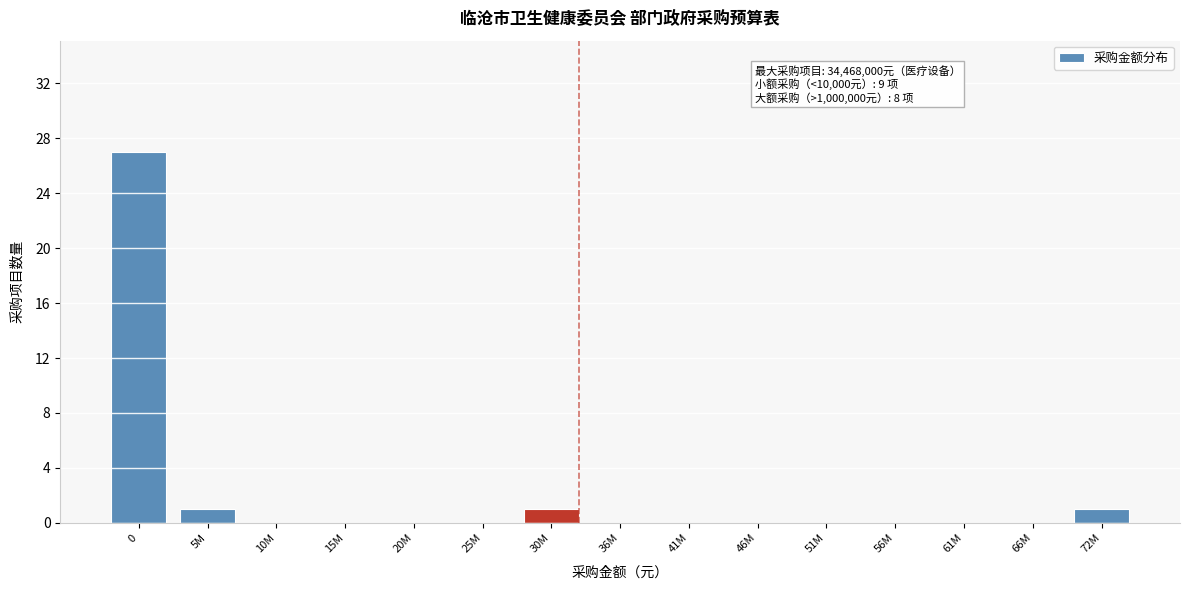

Reading left to right, extract all data points from this chart.

0=27	5M=1	10M=0	15M=0	20M=0	25M=0	30M=1	36M=0	41M=0	46M=0	51M=0	56M=0	61M=0	66M=0	72M=1